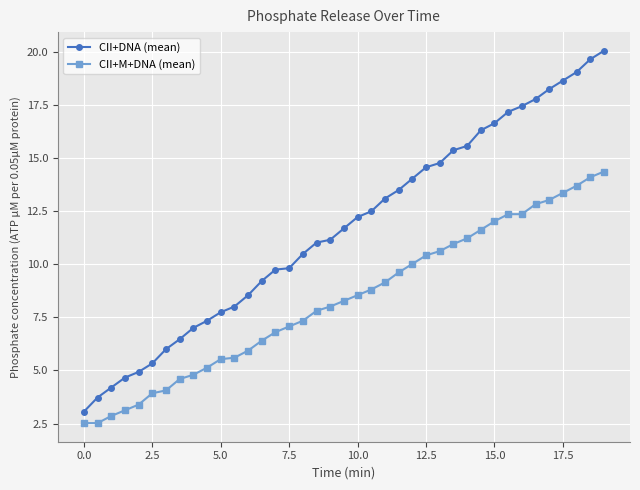

What is the maximum value shown in the chart?

20.0